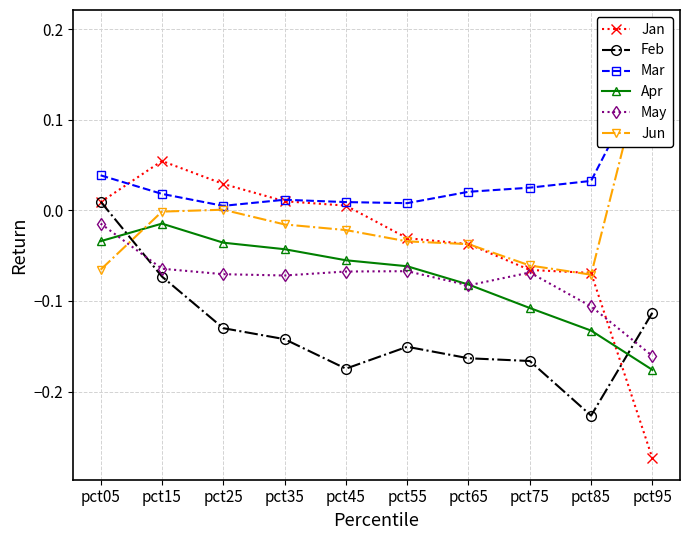

The value of Feb at pct25 is -0.2. True or false?

False